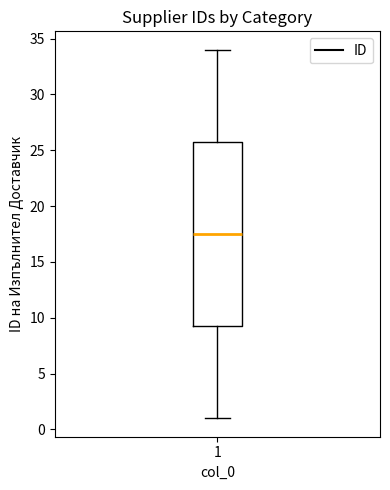

Where does the median line of the box at x = 1 sit on the y-axis? The values are not printed on the chart, so give them approximately, as read against the axis.

17.5